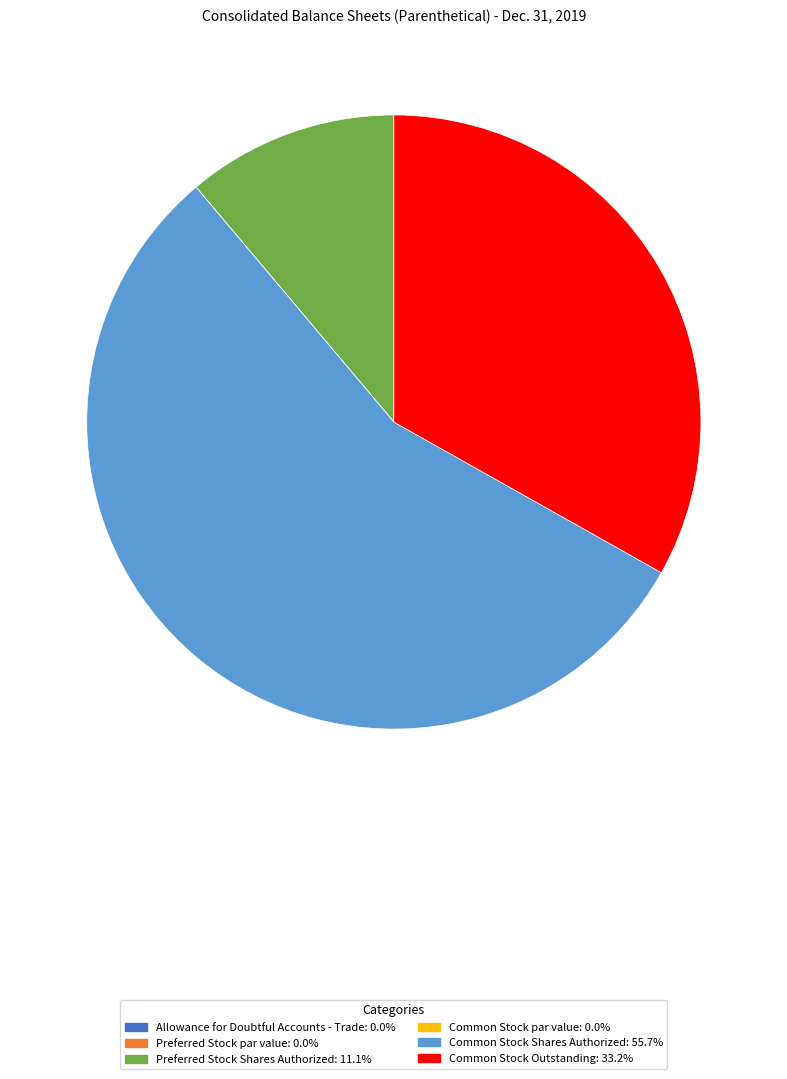

Is there a majority slice in this chart?

Yes